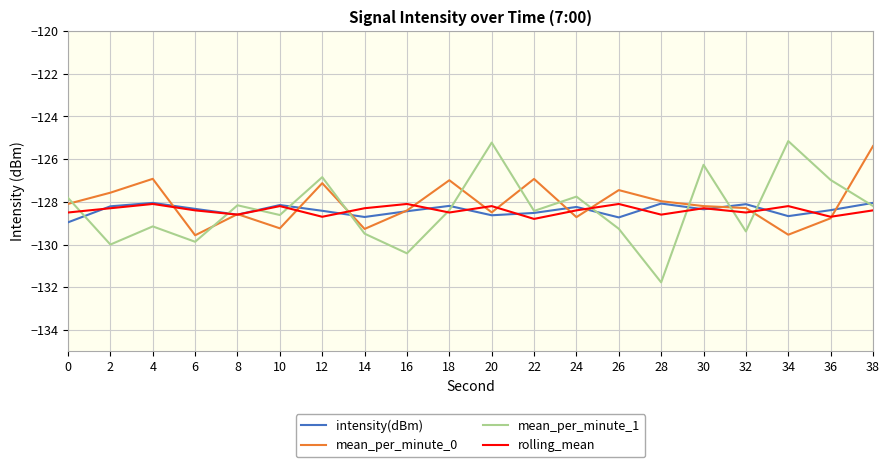

At which category is the sum across all series the highest?

38